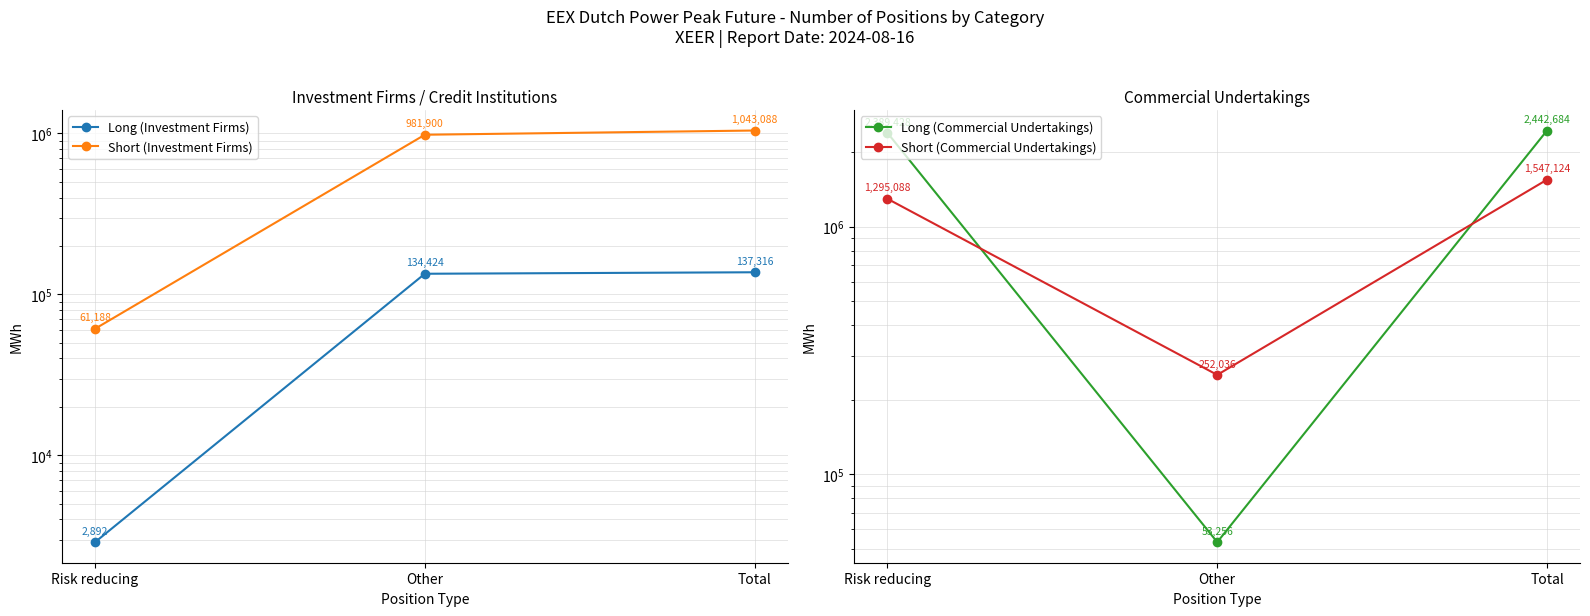

What is the total value across all series at Risk reducing?

3748596